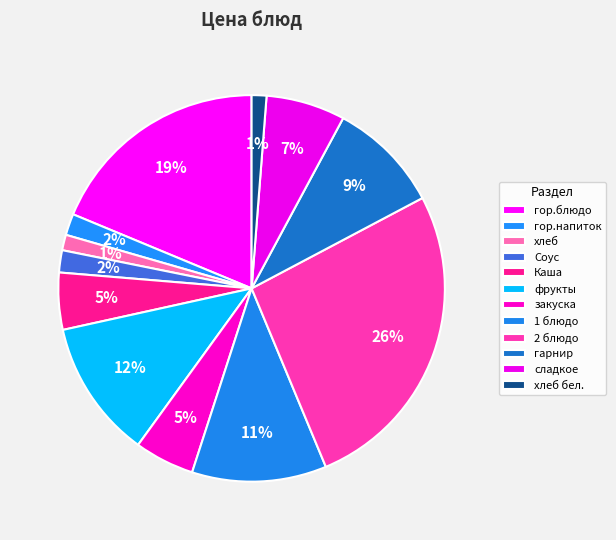

How many slices are in this pie chart?

12